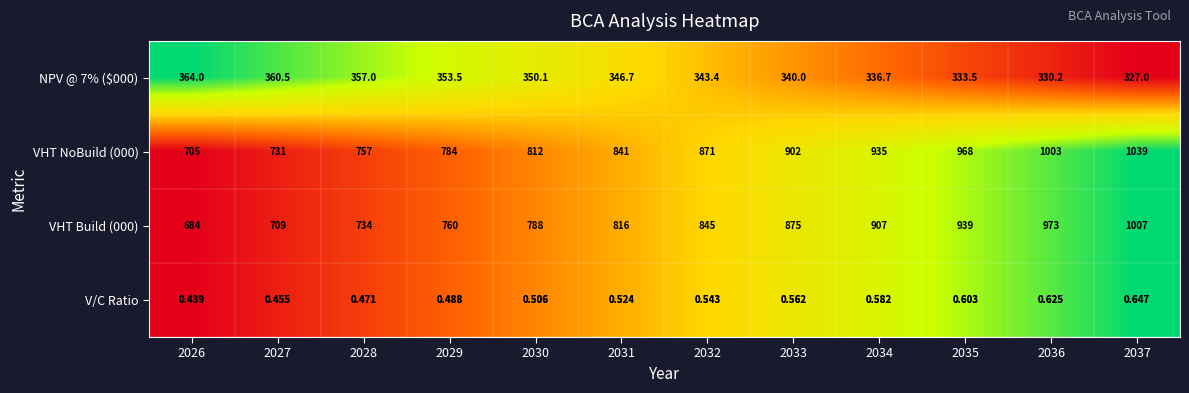

Is the value of VHT Build (000) at 2028 greater than the value of V/C Ratio at 2033?

Yes